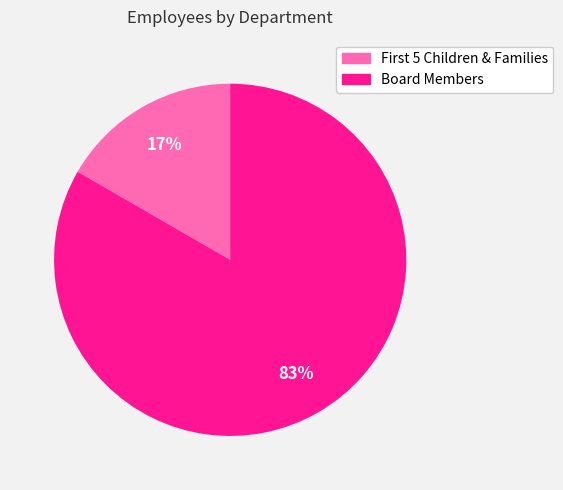

How many slices are in this pie chart?

2